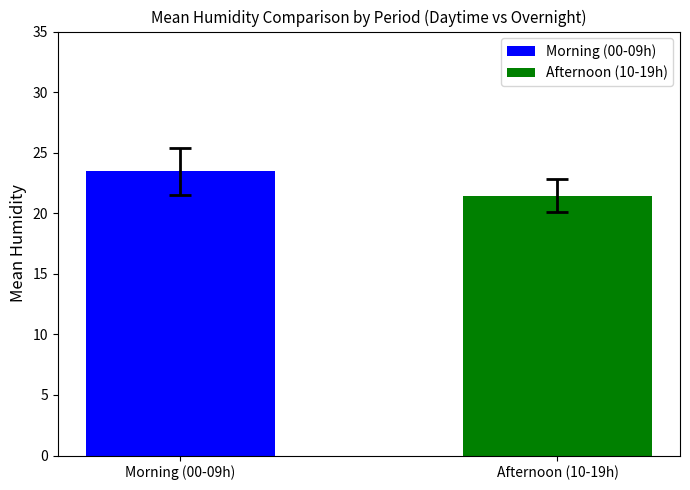

What is the change in value from Morning (00-09h) to Afternoon (10-19h)?

-2.0